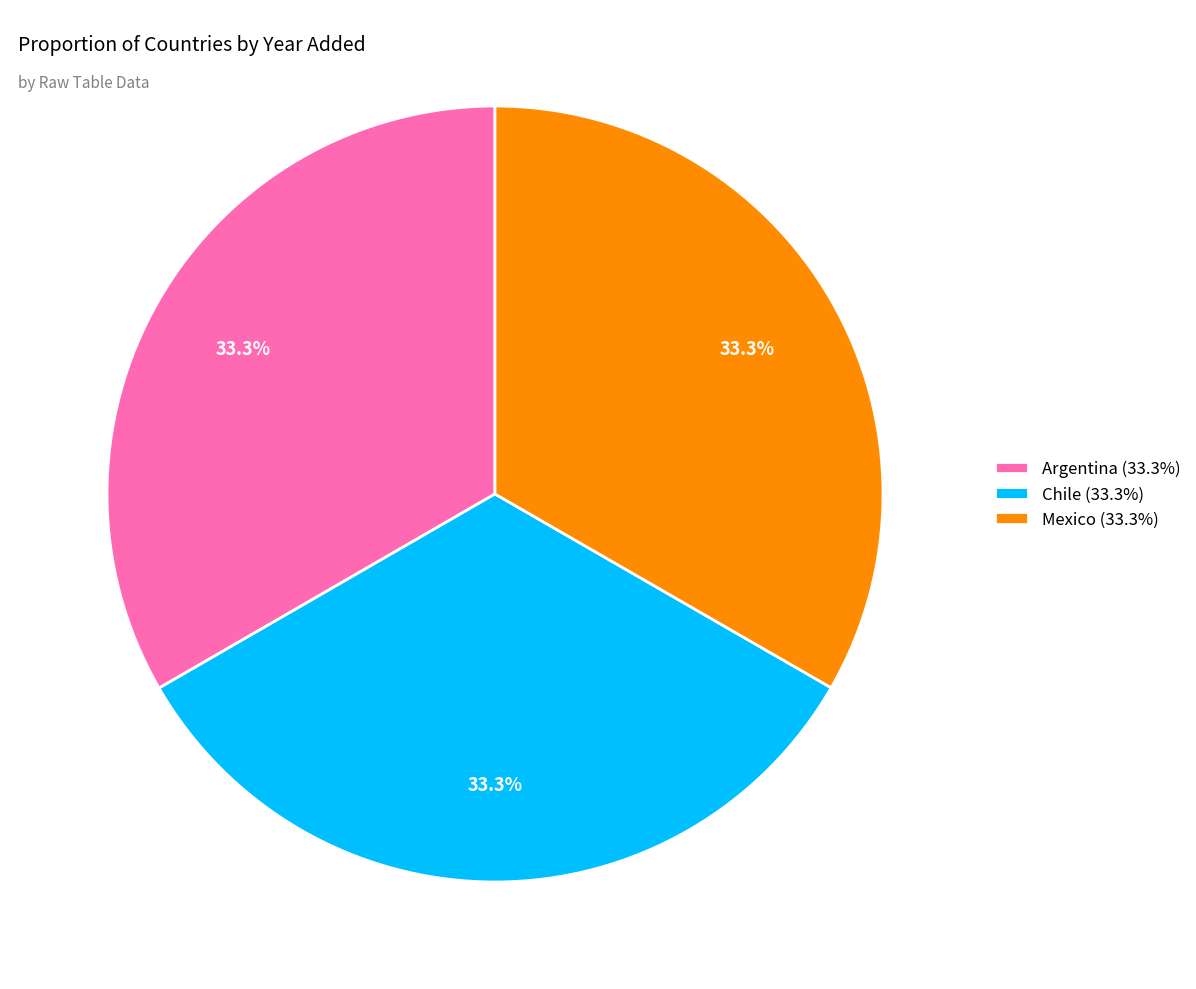

Approximately how many times larger is the value at Mexico compared to Argentina?

1.0